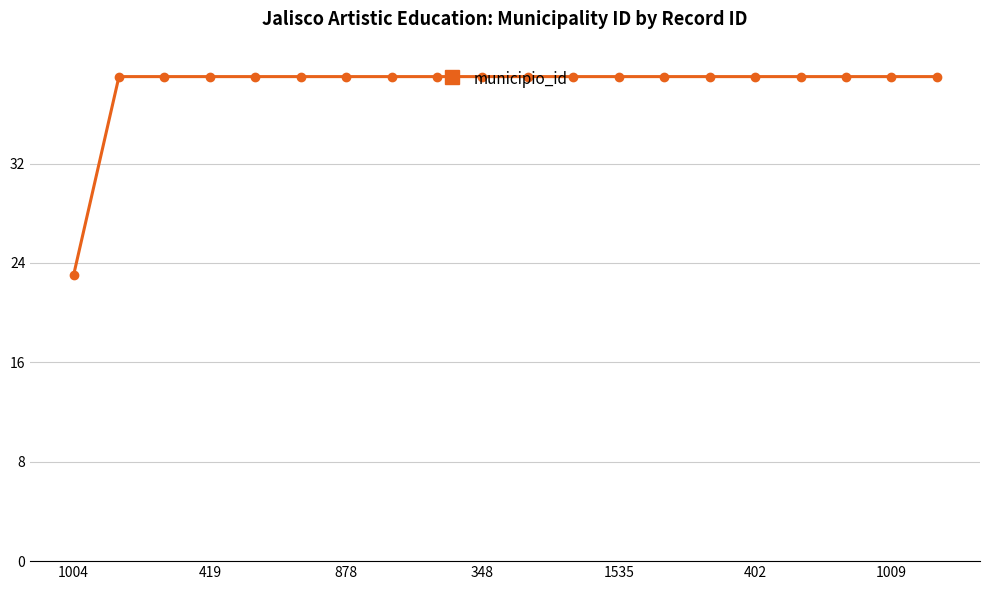

What is the value of the 13th point from the left?

39